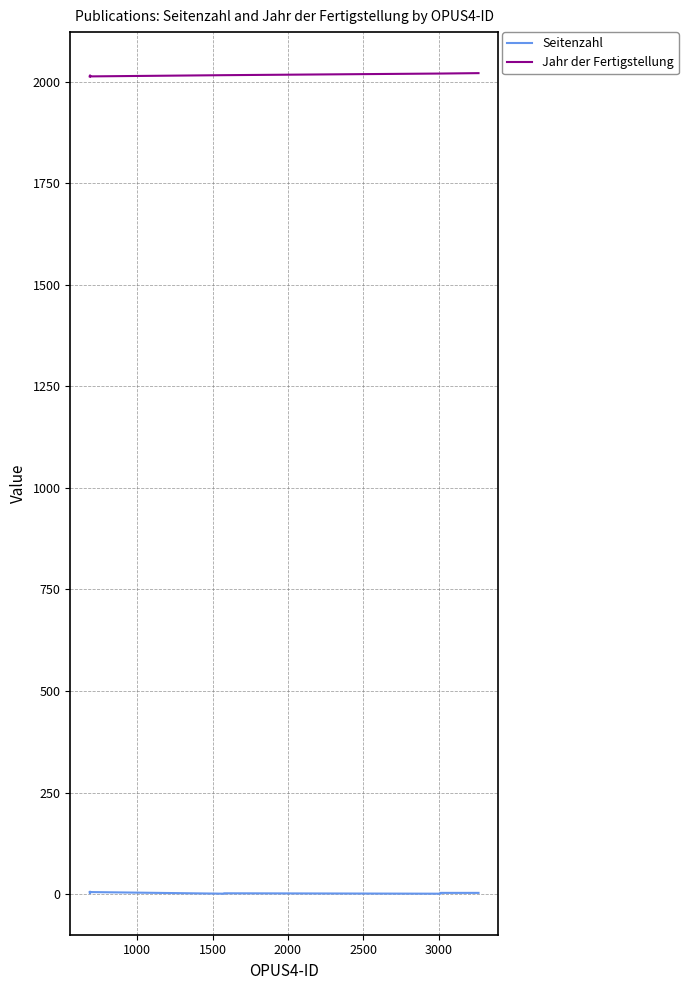

What is the greatest value displayed?

2021